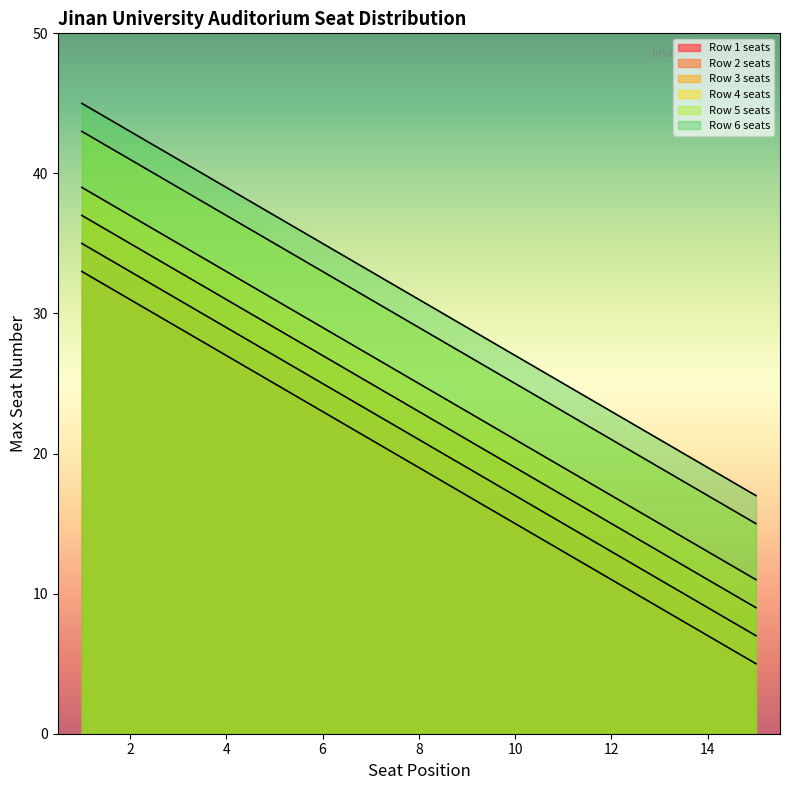

What is the greatest value displayed?

45